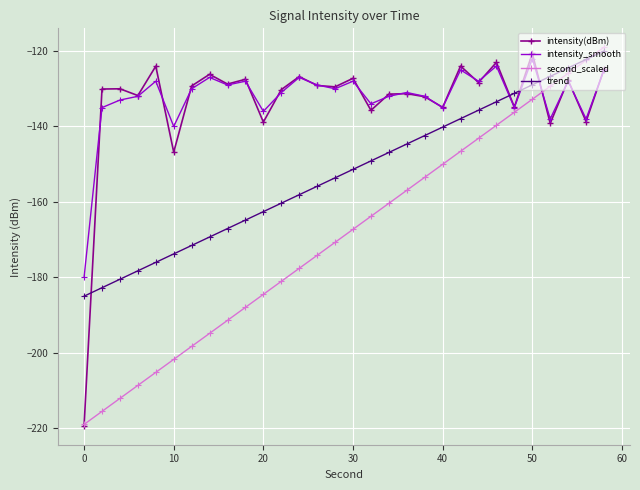

True or false: trend has more than 0 points higher than both neighbors.

False